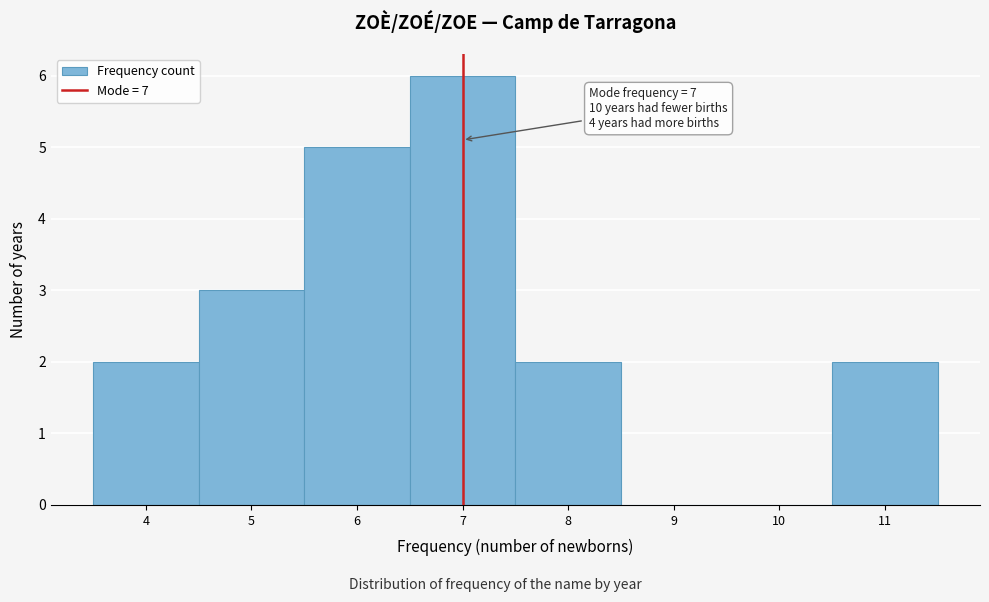

Over which range of the x-axis is the bar tallest?

6.5 to 7.5